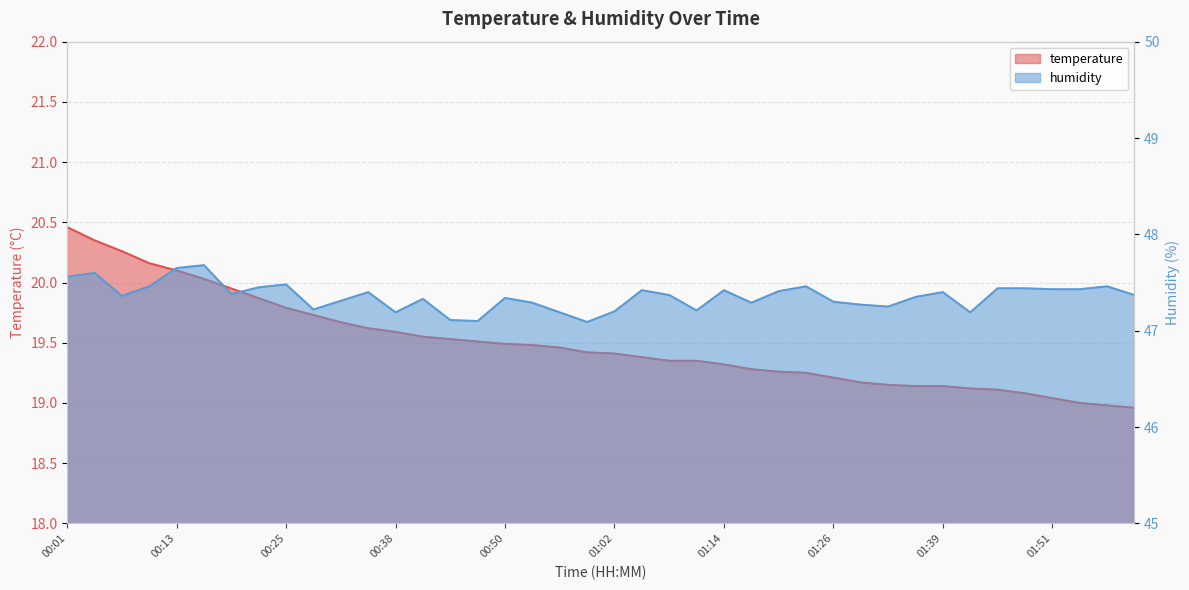

What is the minimum value for humidity?

47.1